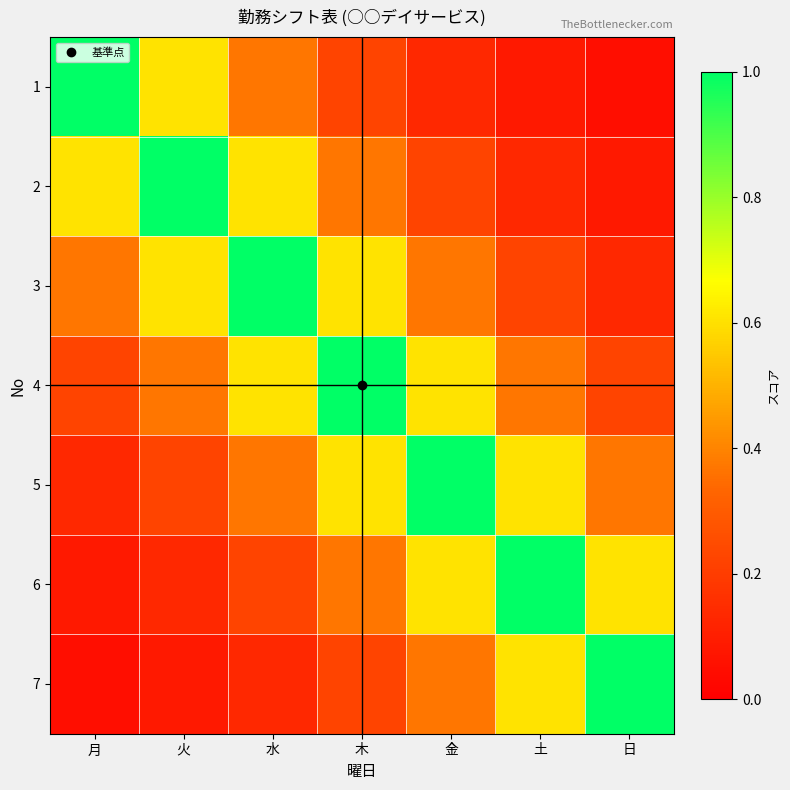

At how many categories does at least one series exceed 0?

7